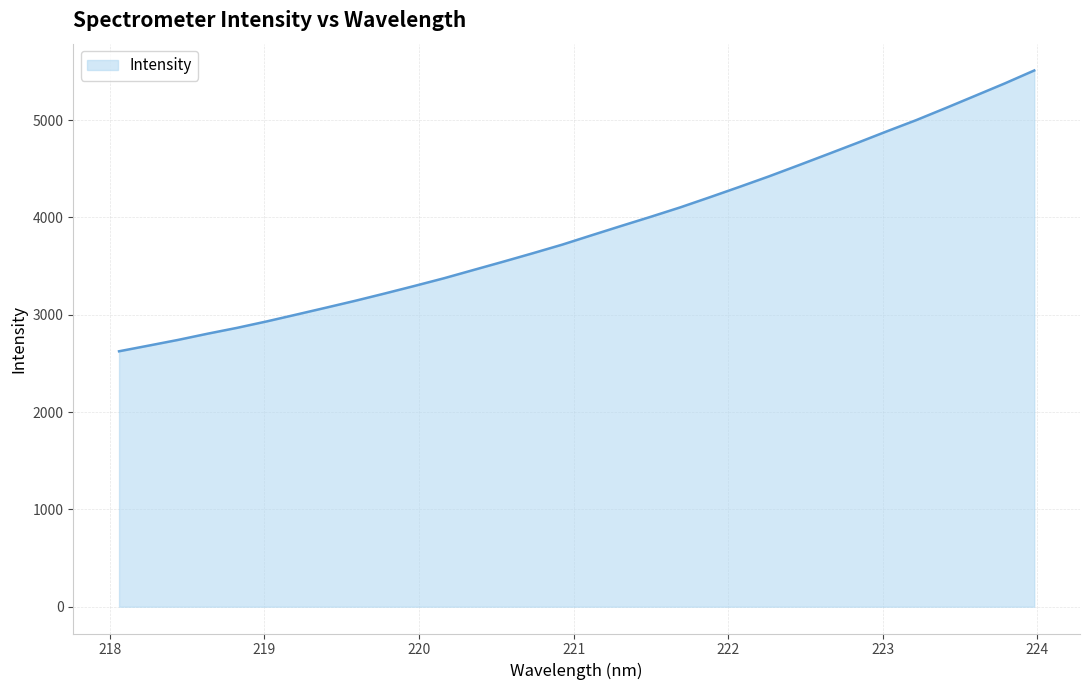

How many lines are shown in the chart?

1